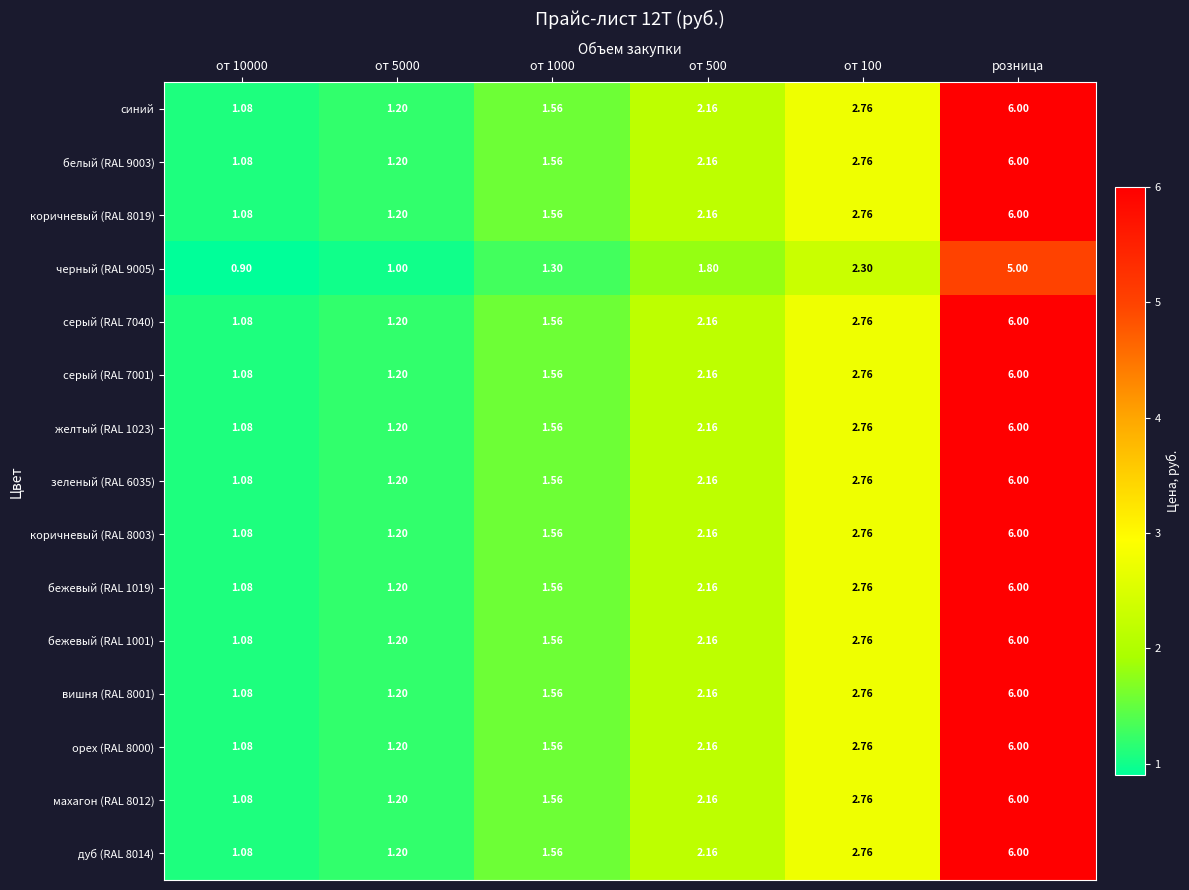

Is the value of вишня (RAL 8001) at розница greater than the value of махагон (RAL 8012) at от 500?

Yes